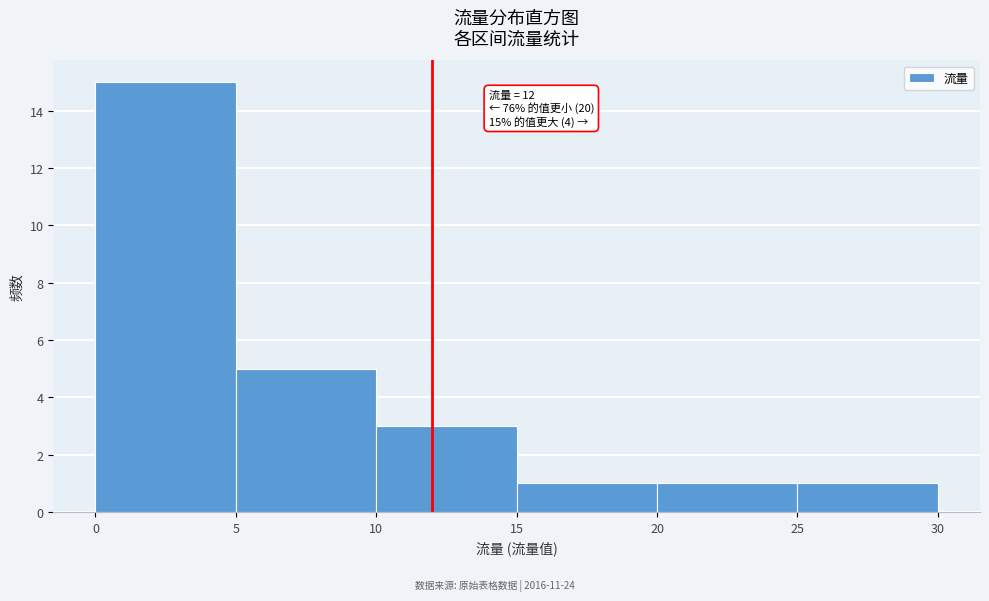

Which range on the x-axis has the tallest bar?

0 to 5